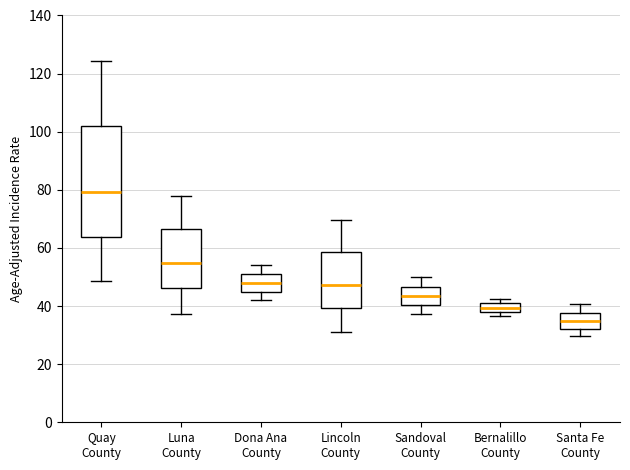

Where is the lower edge of the box for Bernalillo County on the y-axis? The values are not printed on the chart, so give them approximately, as read against the axis.

38